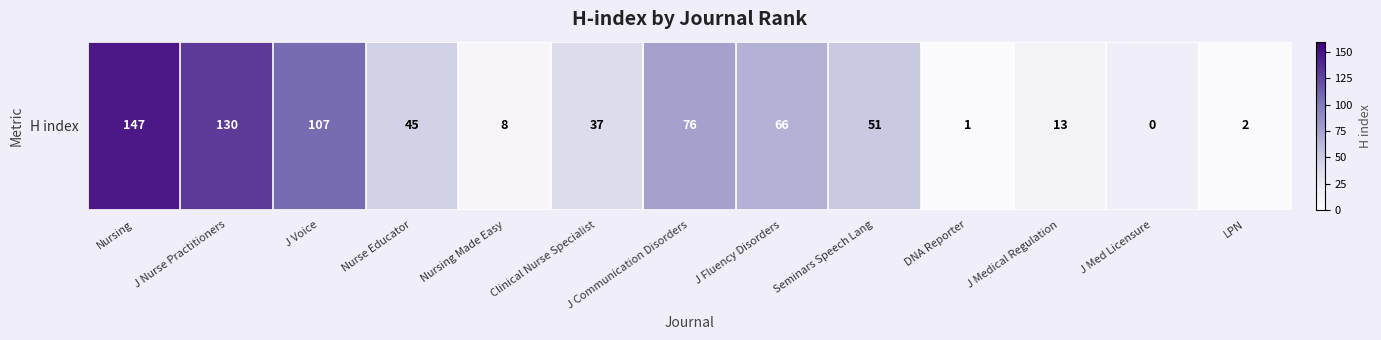

What is the sum of the values at DNA Reporter and Nurse Educator?

46.0